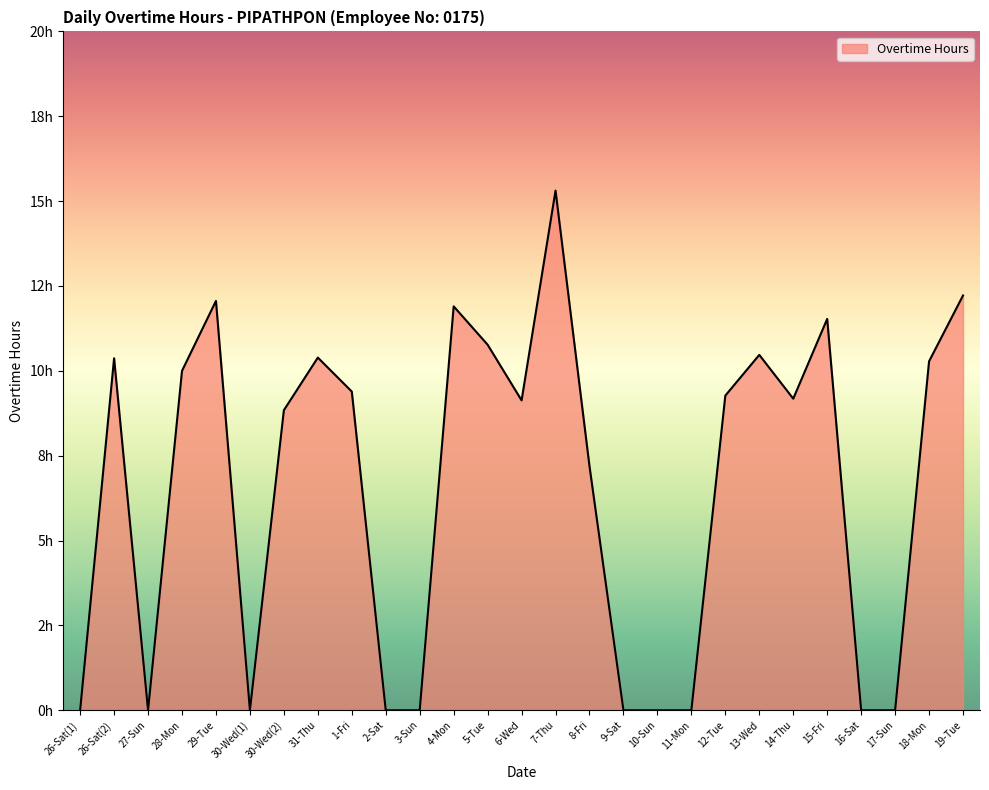

What is the sum of all values?

178.3